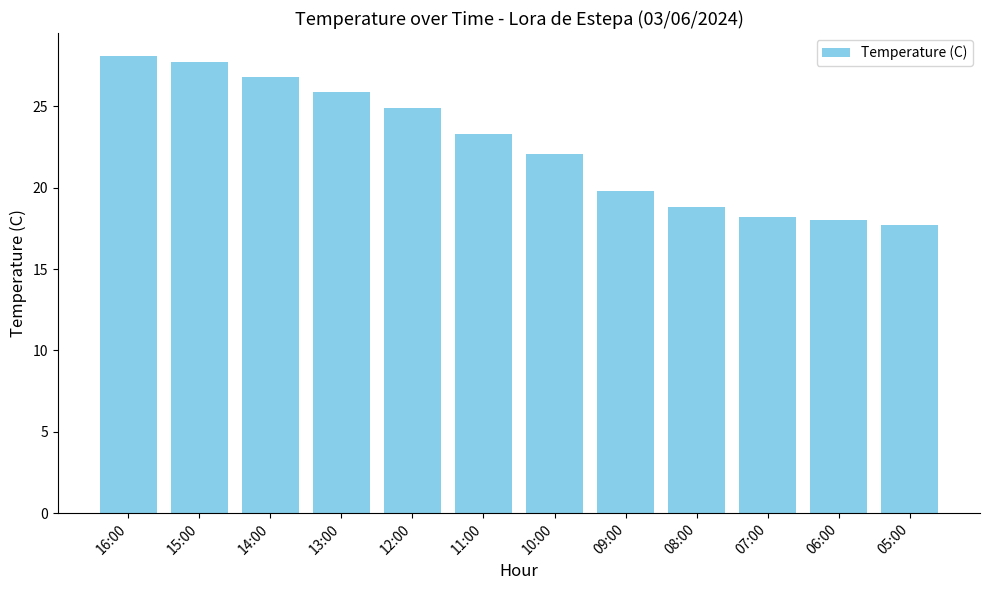

Reading left to right, extract all data points from this chart.

16:00=28.1	15:00=27.7	14:00=26.8	13:00=25.9	12:00=24.9	11:00=23.3	10:00=22.1	09:00=19.8	08:00=18.8	07:00=18.2	06:00=18.0	05:00=17.7